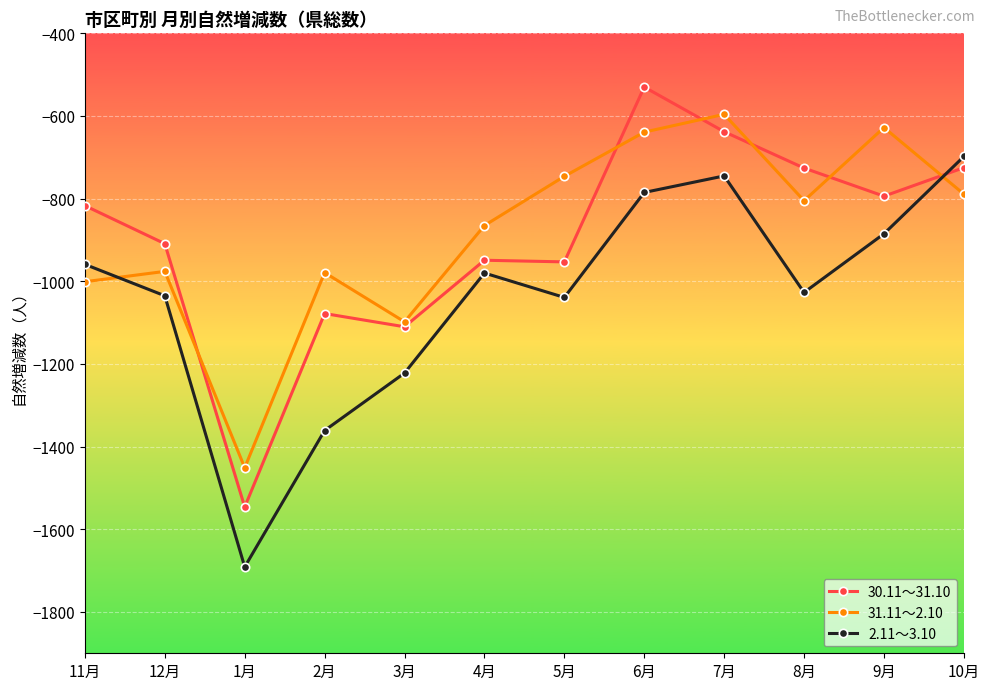

Is the value of 31.11～2.10 at 12月 greater than the value of 30.11～31.10 at 12月?

No